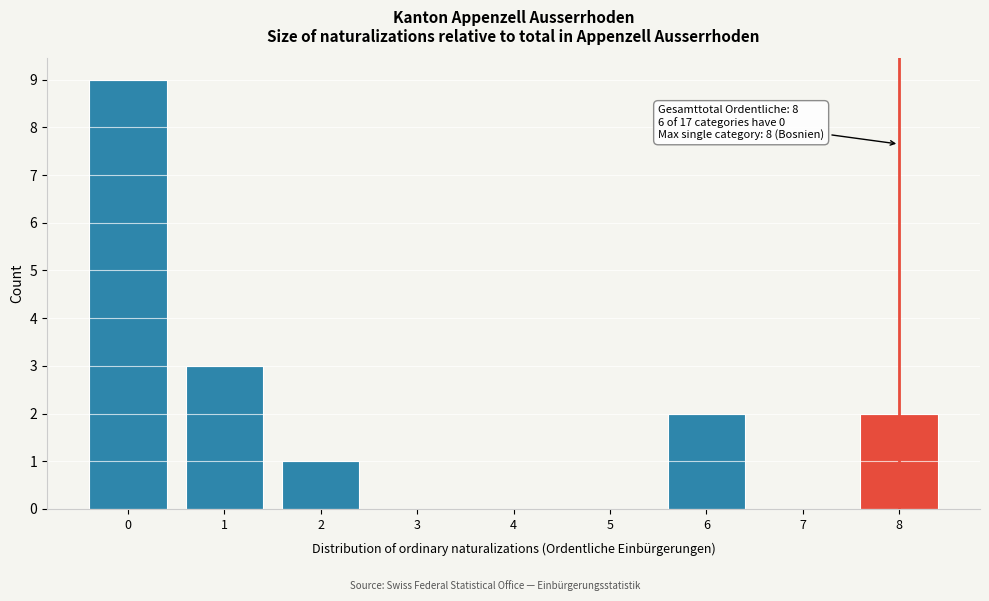

Over which range of the x-axis is the bar tallest?

-0.5 to 0.5